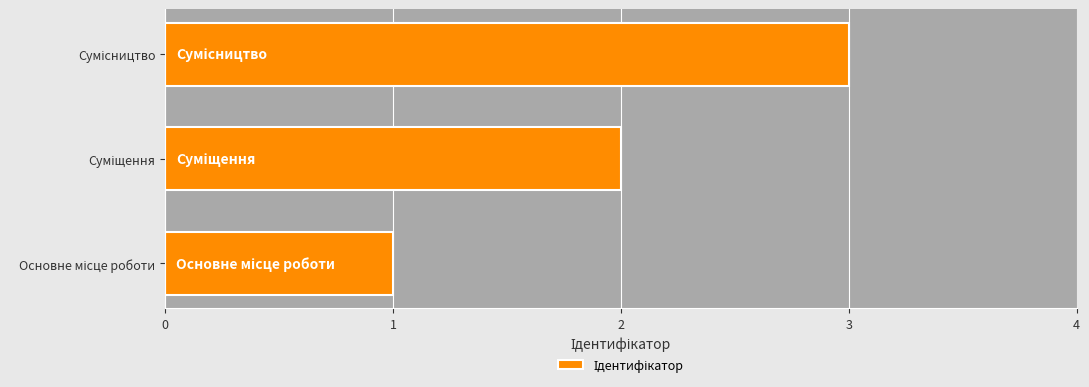

What is the greatest value displayed?

3